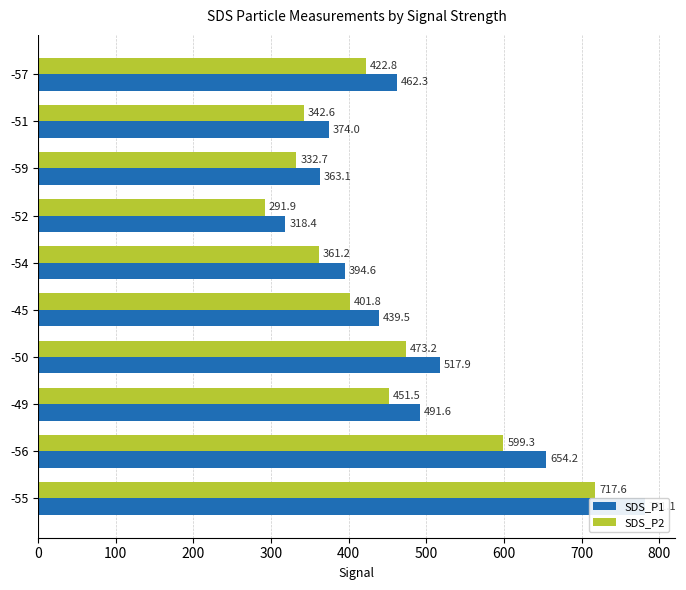

List the series in order of their peak value, highest first.

SDS_P1, SDS_P2